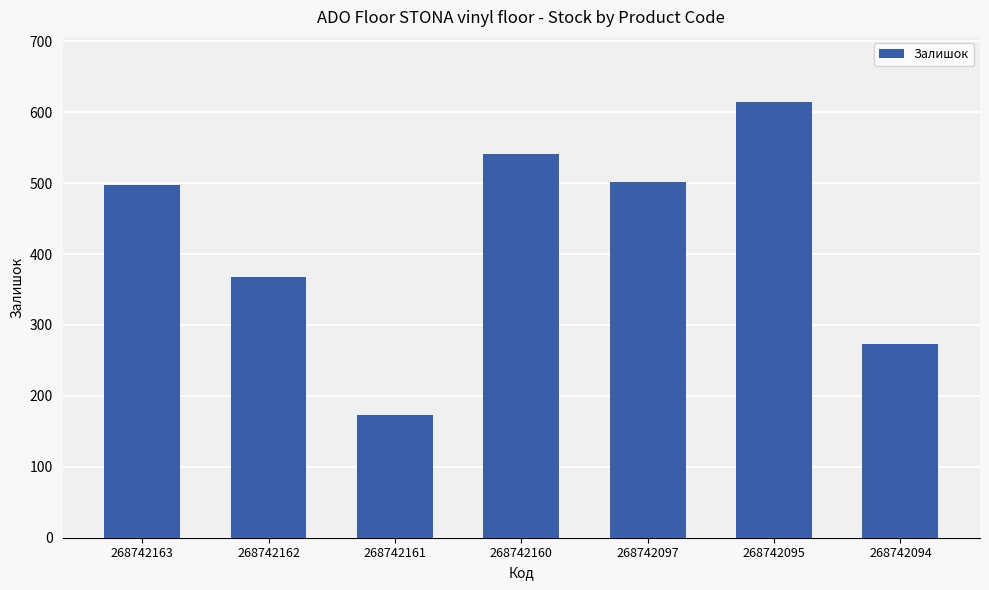

Reading left to right, what are all the values shown in this chart?

497	367	173	541	501	614	273